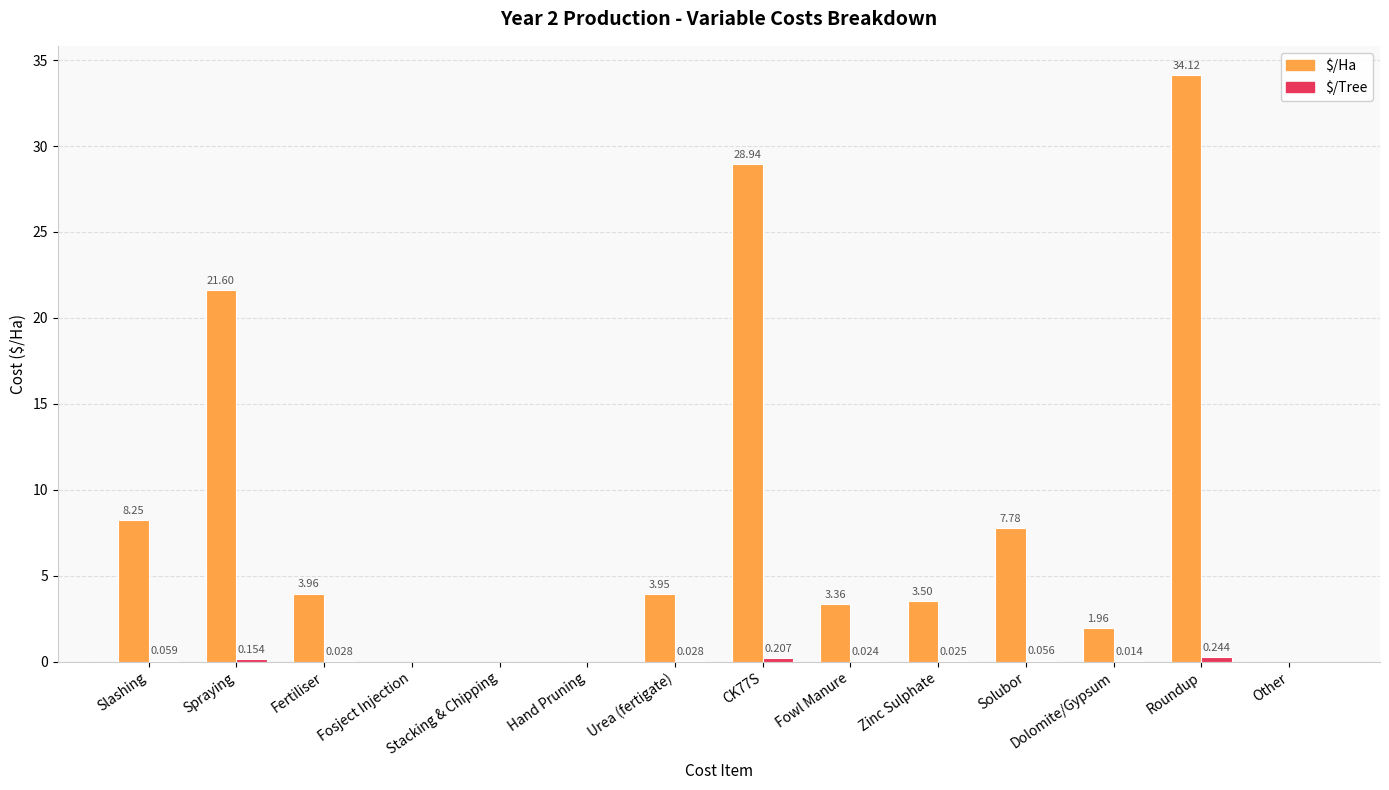

At which category is the sum across all series the highest?

Roundup